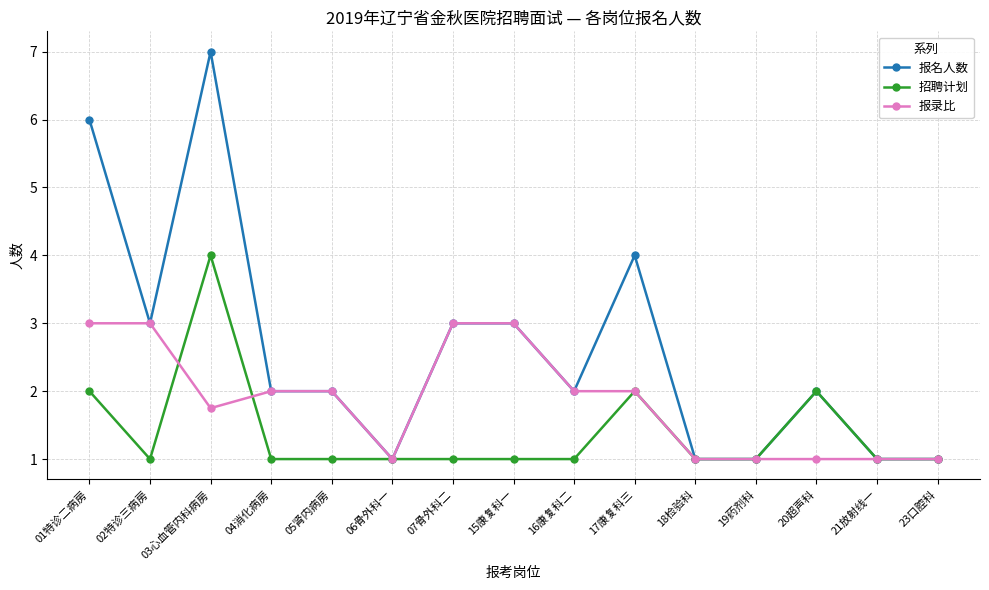

What is the smallest value displayed?

1.0